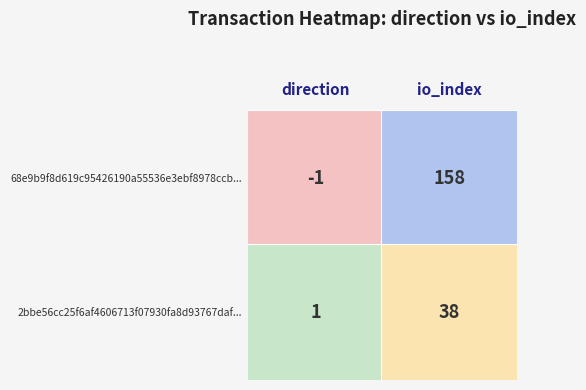

List the series in order of their overall mean, lowest first.

2bbe56cc25f6af4606713f07930fa8d93767daf, 68e9b9f8d619c95426190a55536e3ebf8978ccb